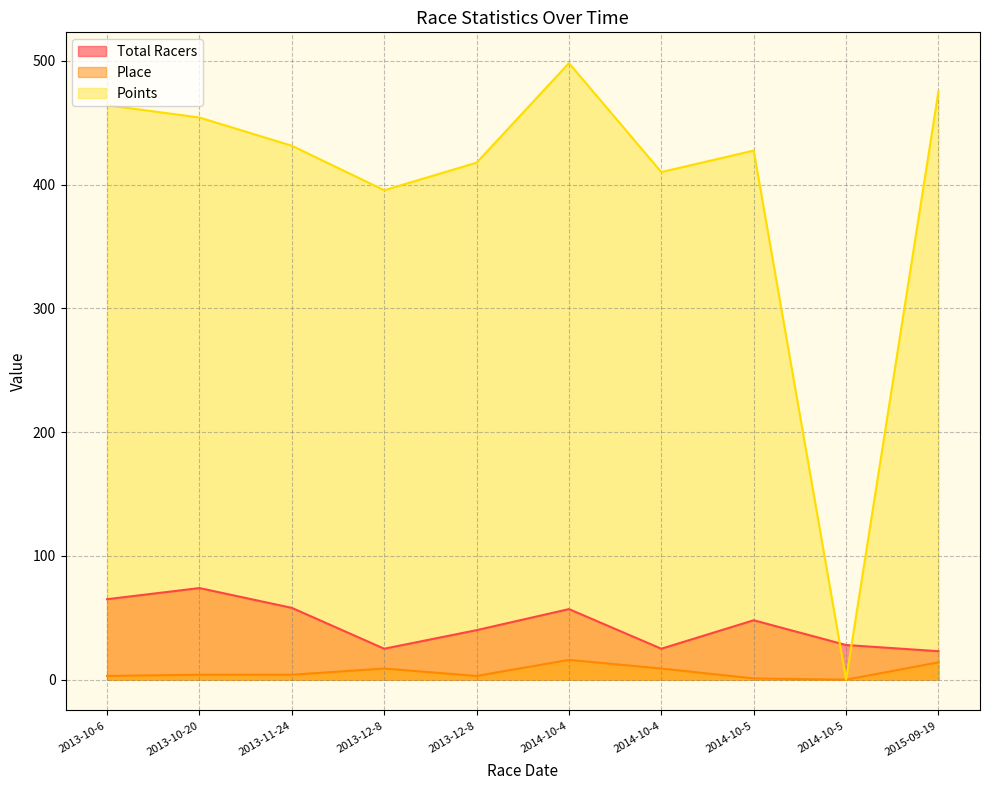

At which category is the sum across all series the highest?

2014-10-4